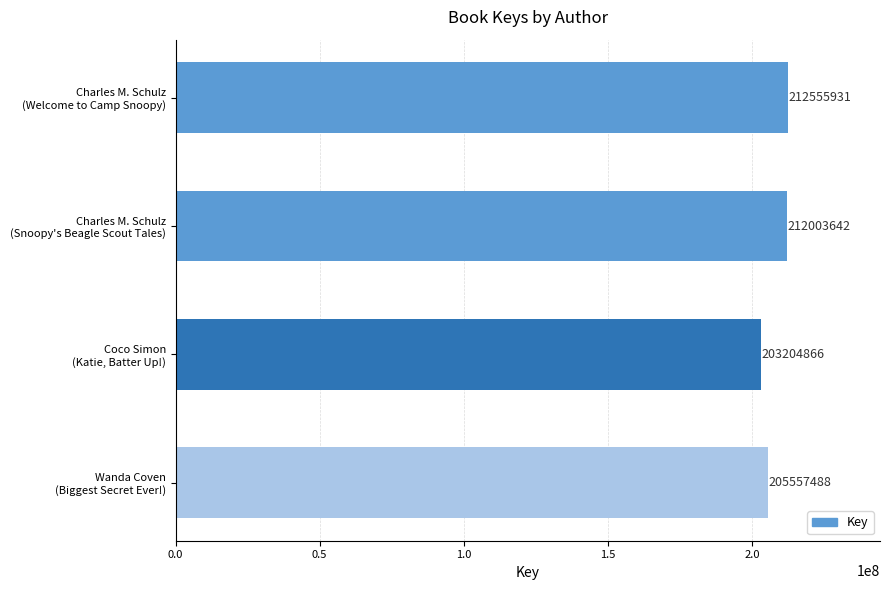

What is the value of the 4th bar from the top?

205557488